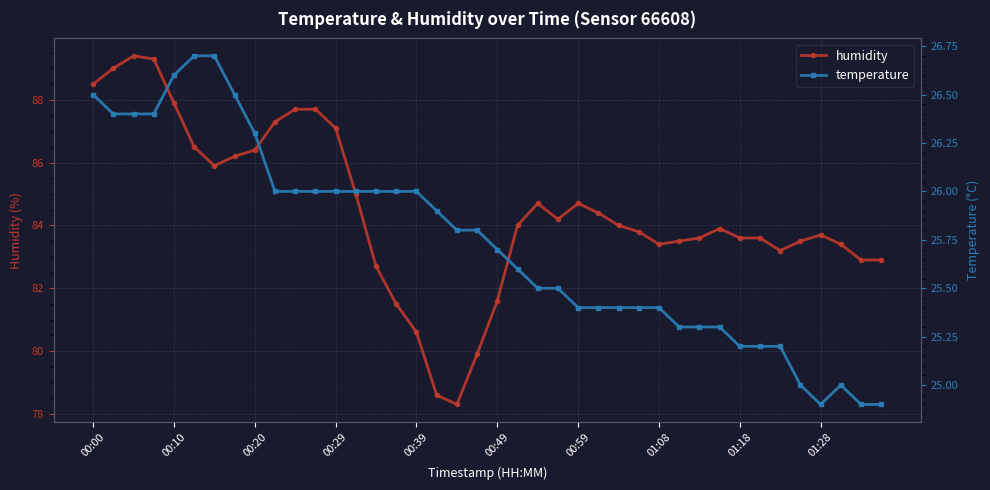

What is the lowest value of the humidity series?

78.3